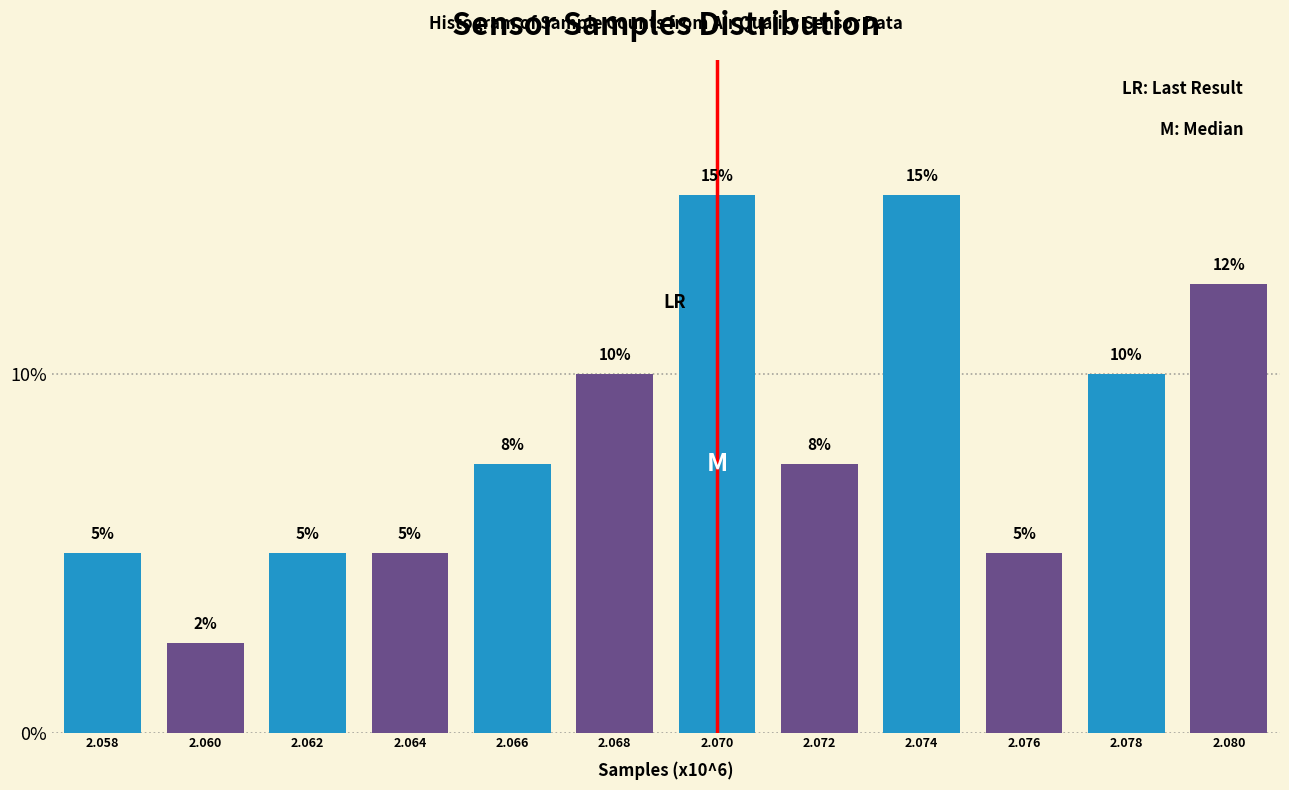

What is the value of the 11th bar from the left?

10.0